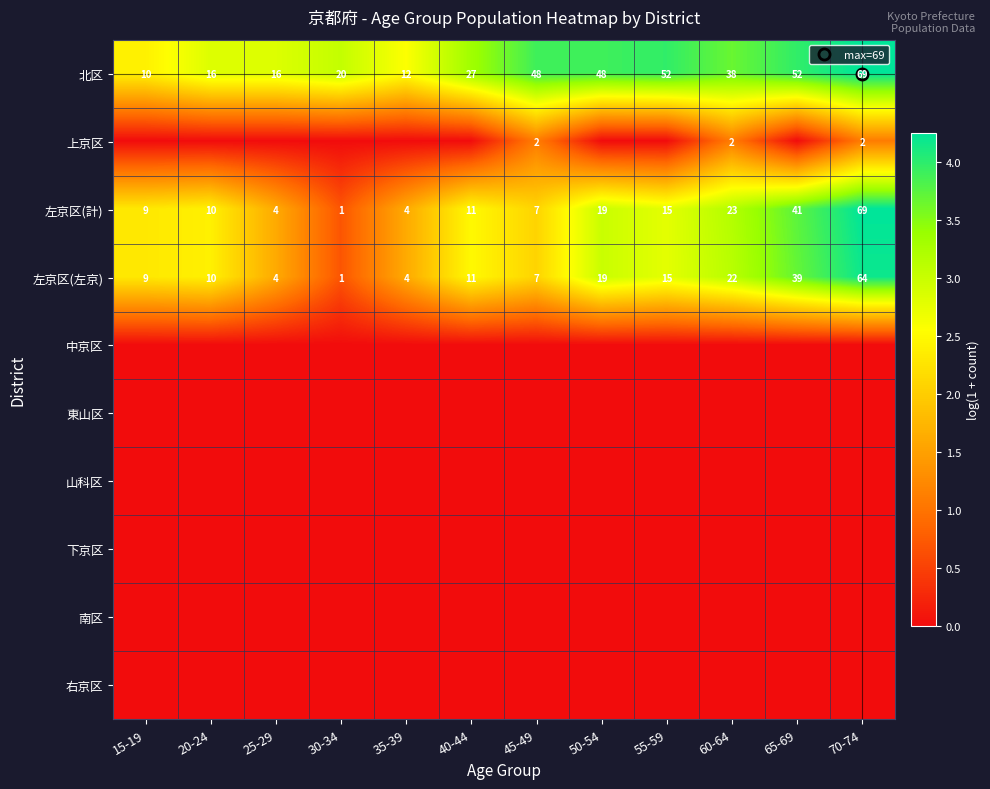

At which label does 上京区 reach its peak?

45-49